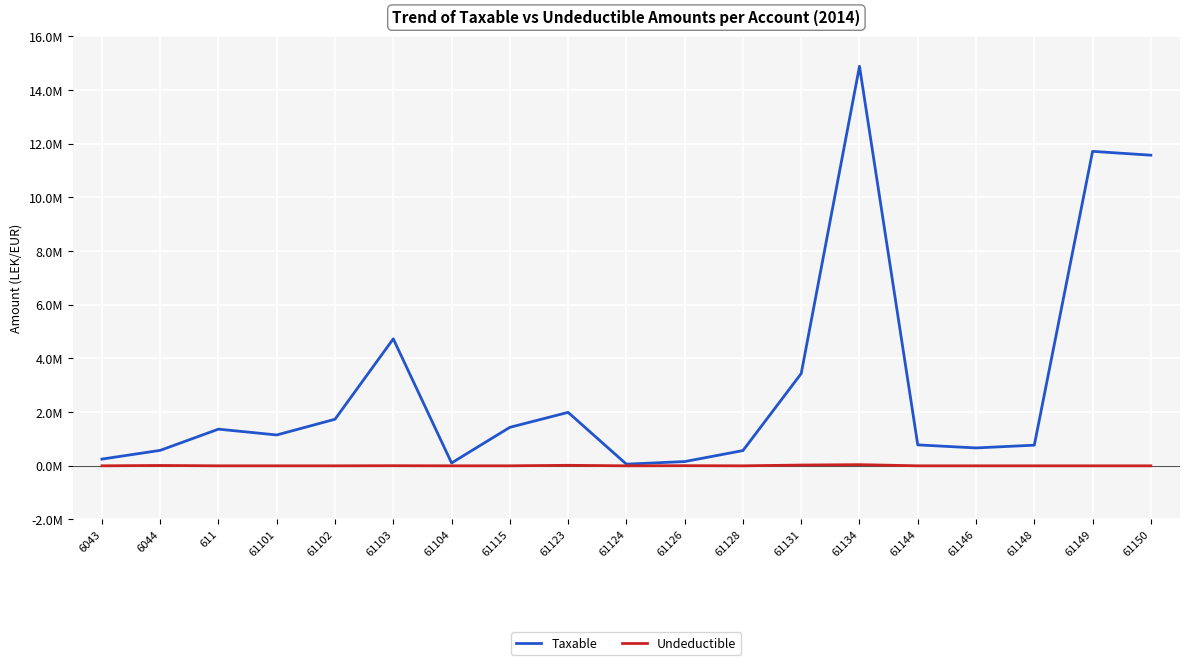

Is this an area chart (filled region under the line)?

No